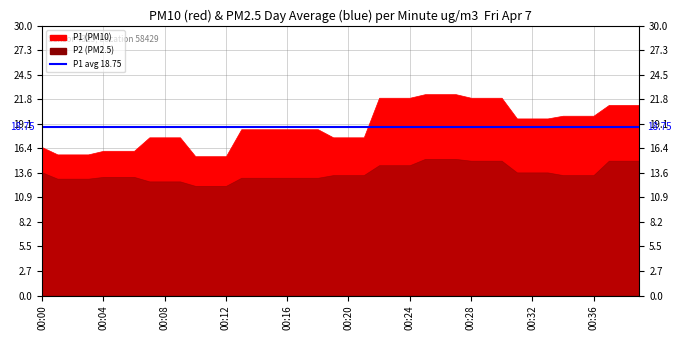

What is the average value of the P1 series?

18.9